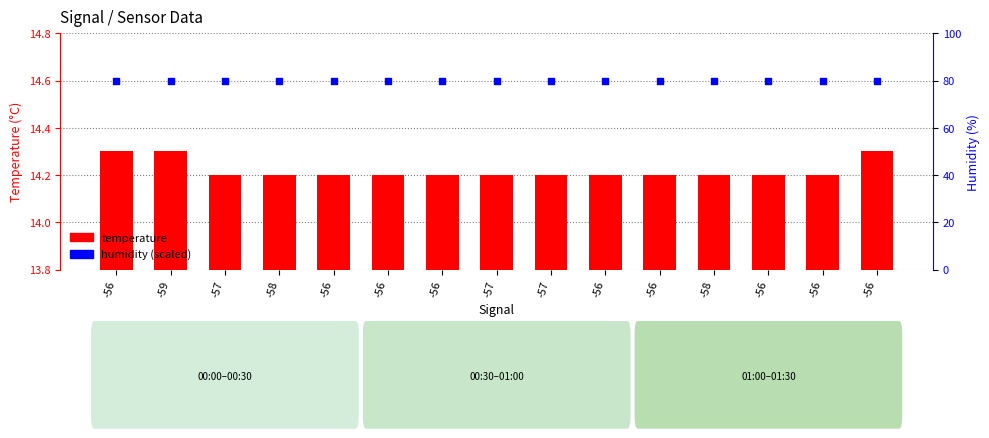

At which category is the sum across all series the highest?

-56